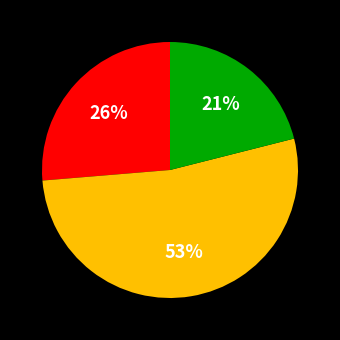

Is there any slice that represents more than half of the pie?

Yes